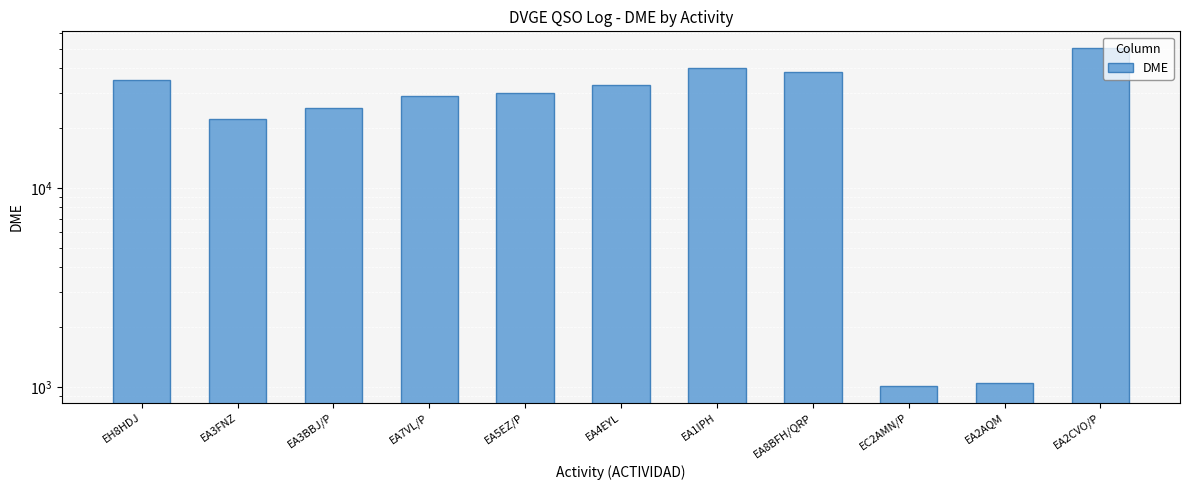

What is the label of the 5th bar from the left?

EA5EZ/P